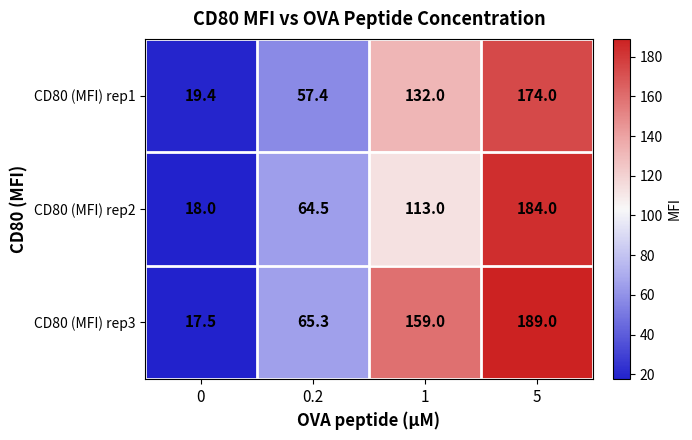

Which series has the largest range (max minus min)?

CD80 (MFI) rep3